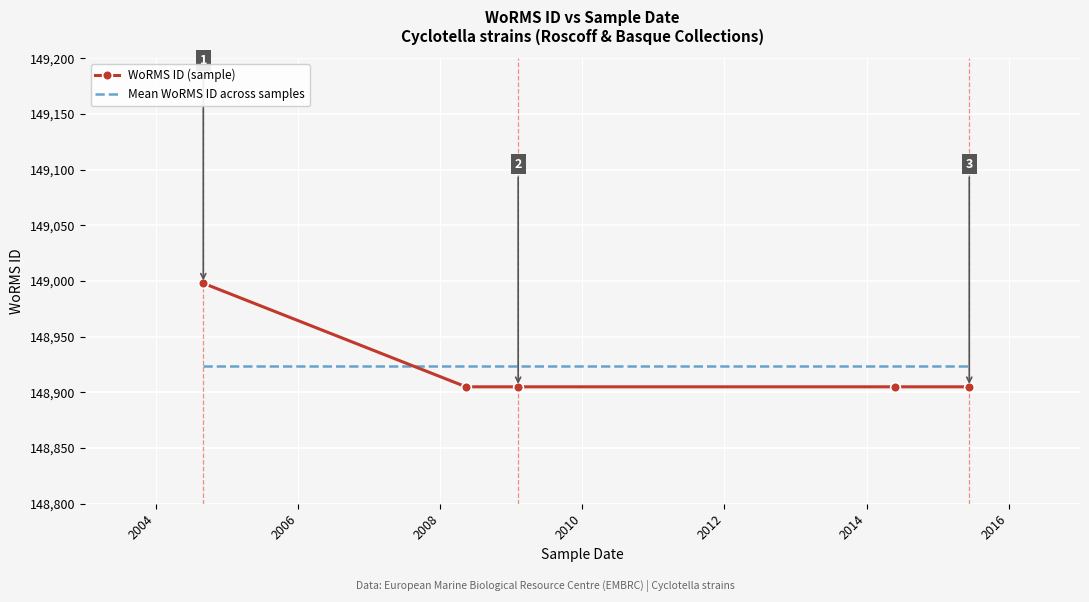

At how many categories does at least one series exceed 148958?

1